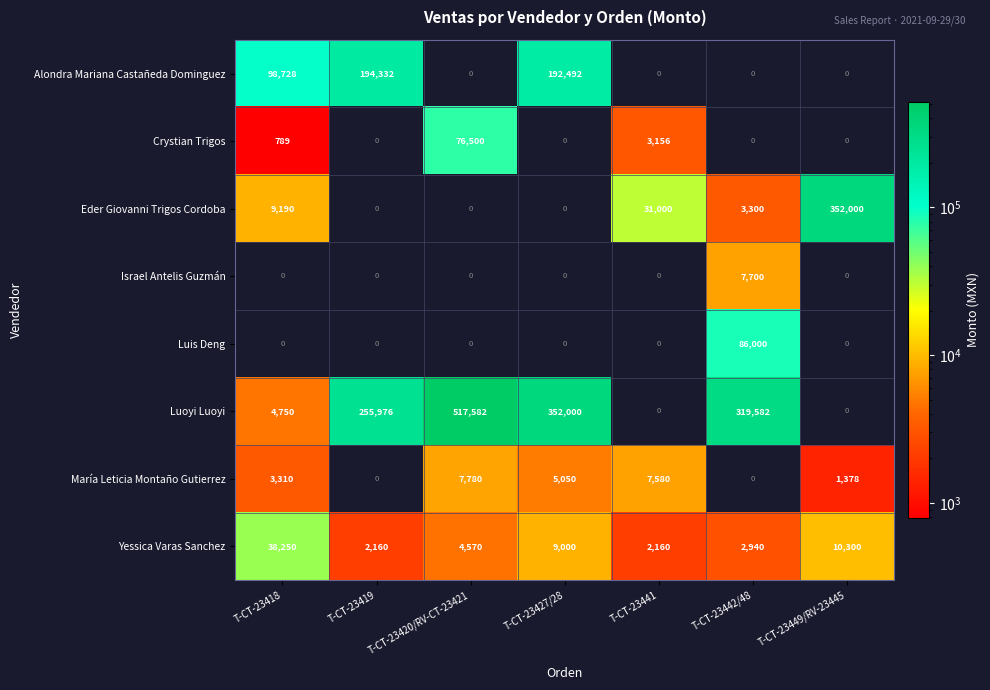

At which category does the chart reach its peak across all series?

T-CT-23420/RV-CT-23421